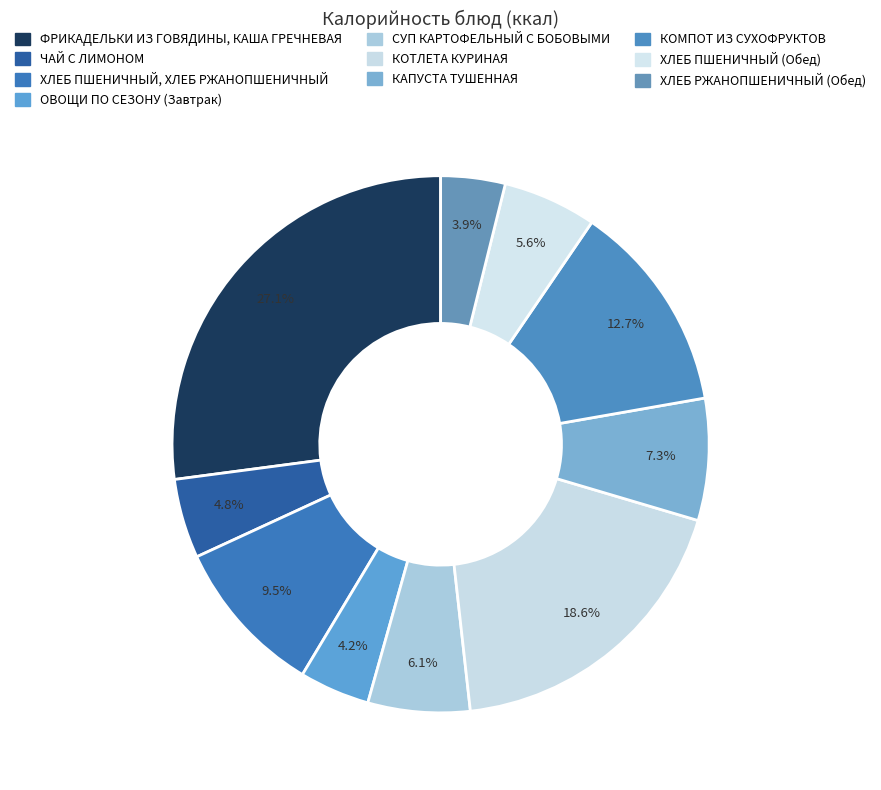

Count the number of slices in the pie.

10